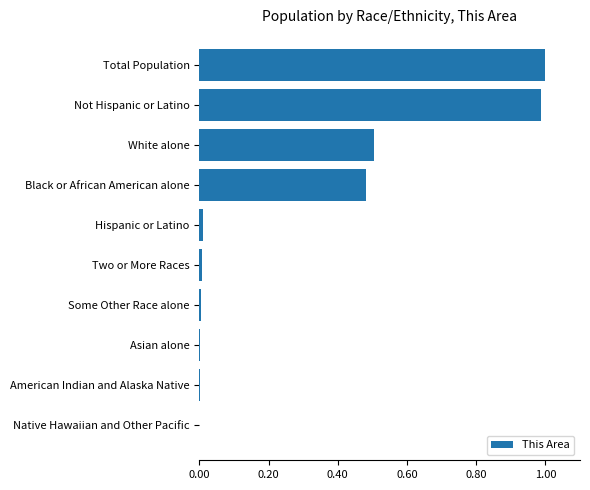

Between Some Other Race alone and White alone, which is larger?

White alone